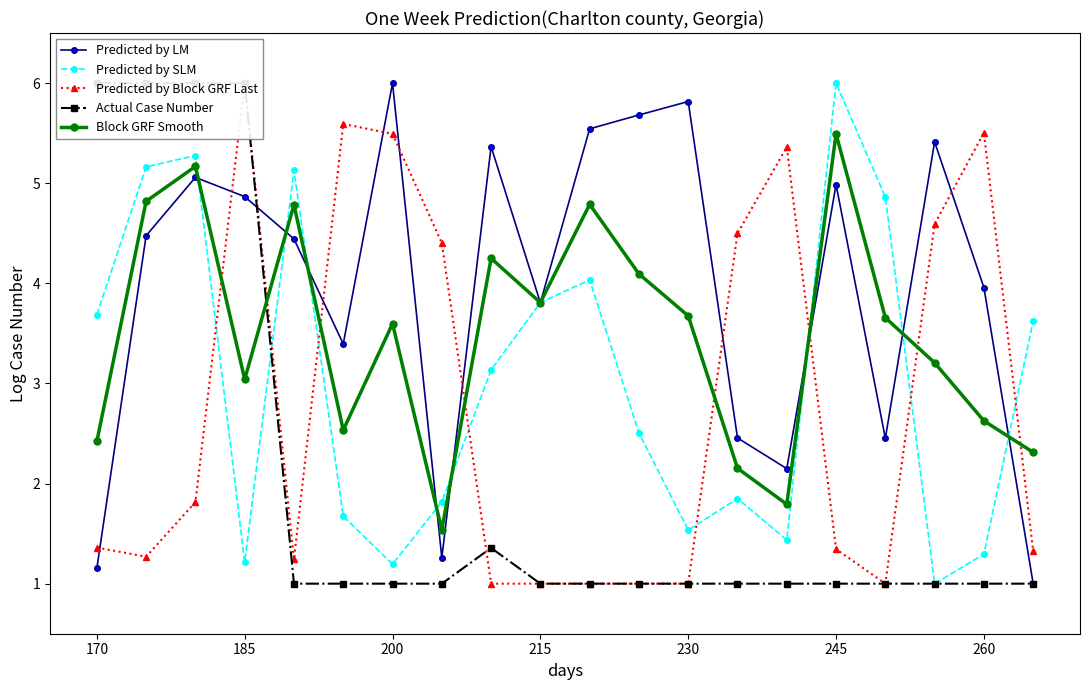

What is the total value across all series at 11?

14.3